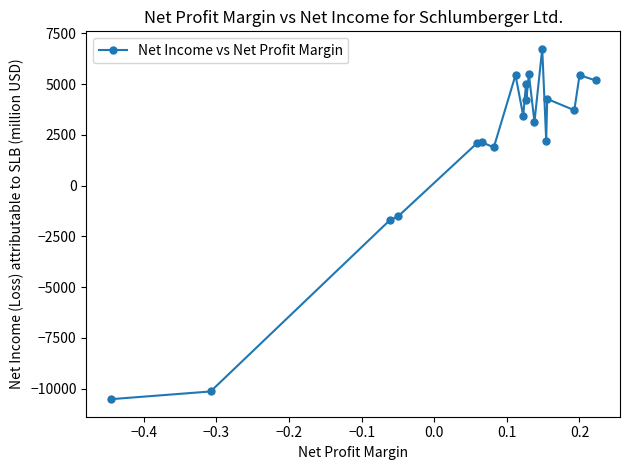

What is the value of the 13th point from the left?

3134